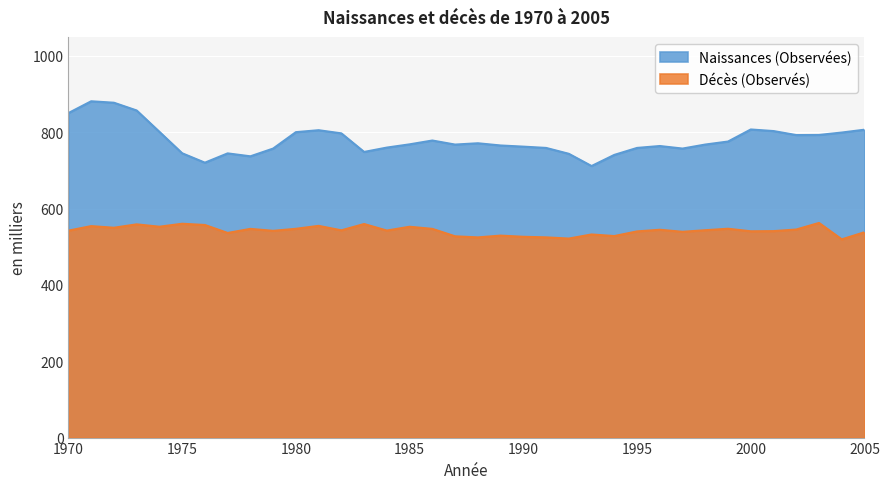

True or false: Décès (Observés) and Naissances (Observées) intersect in this chart.

False